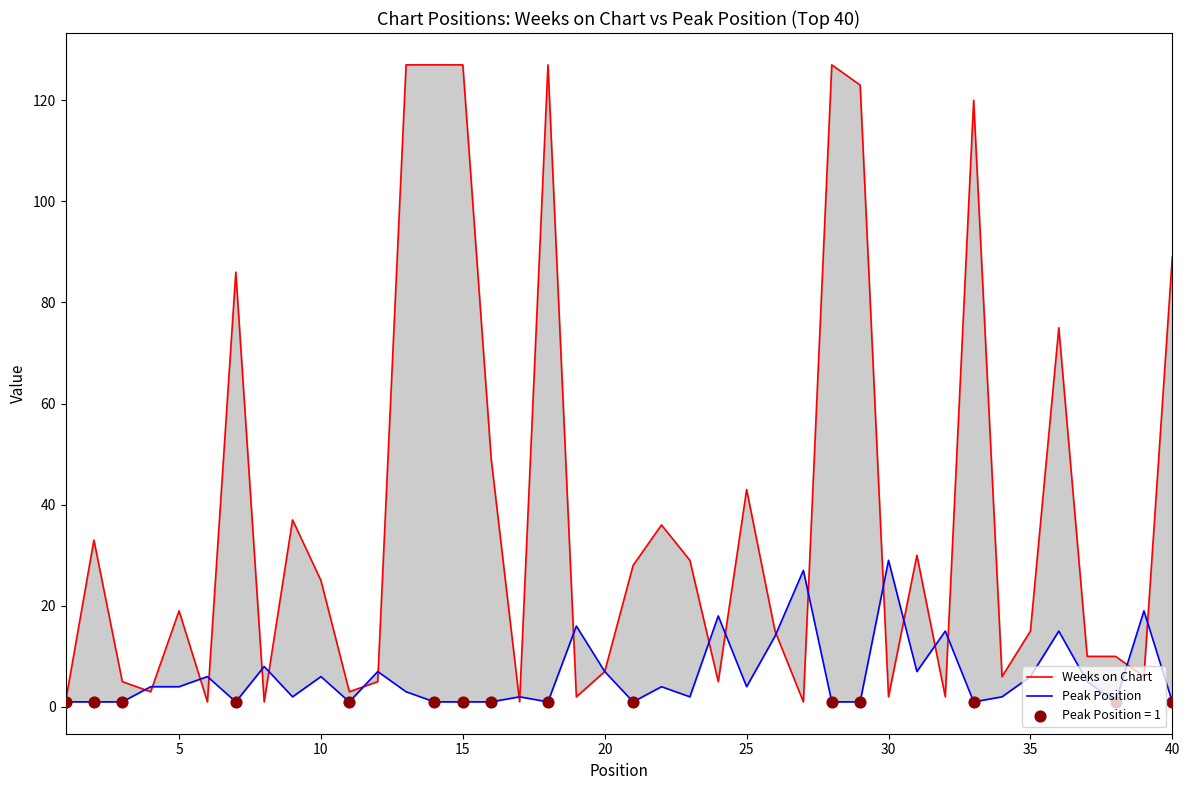

Which series reaches the maximum Y coordinate?

Weeks on Chart